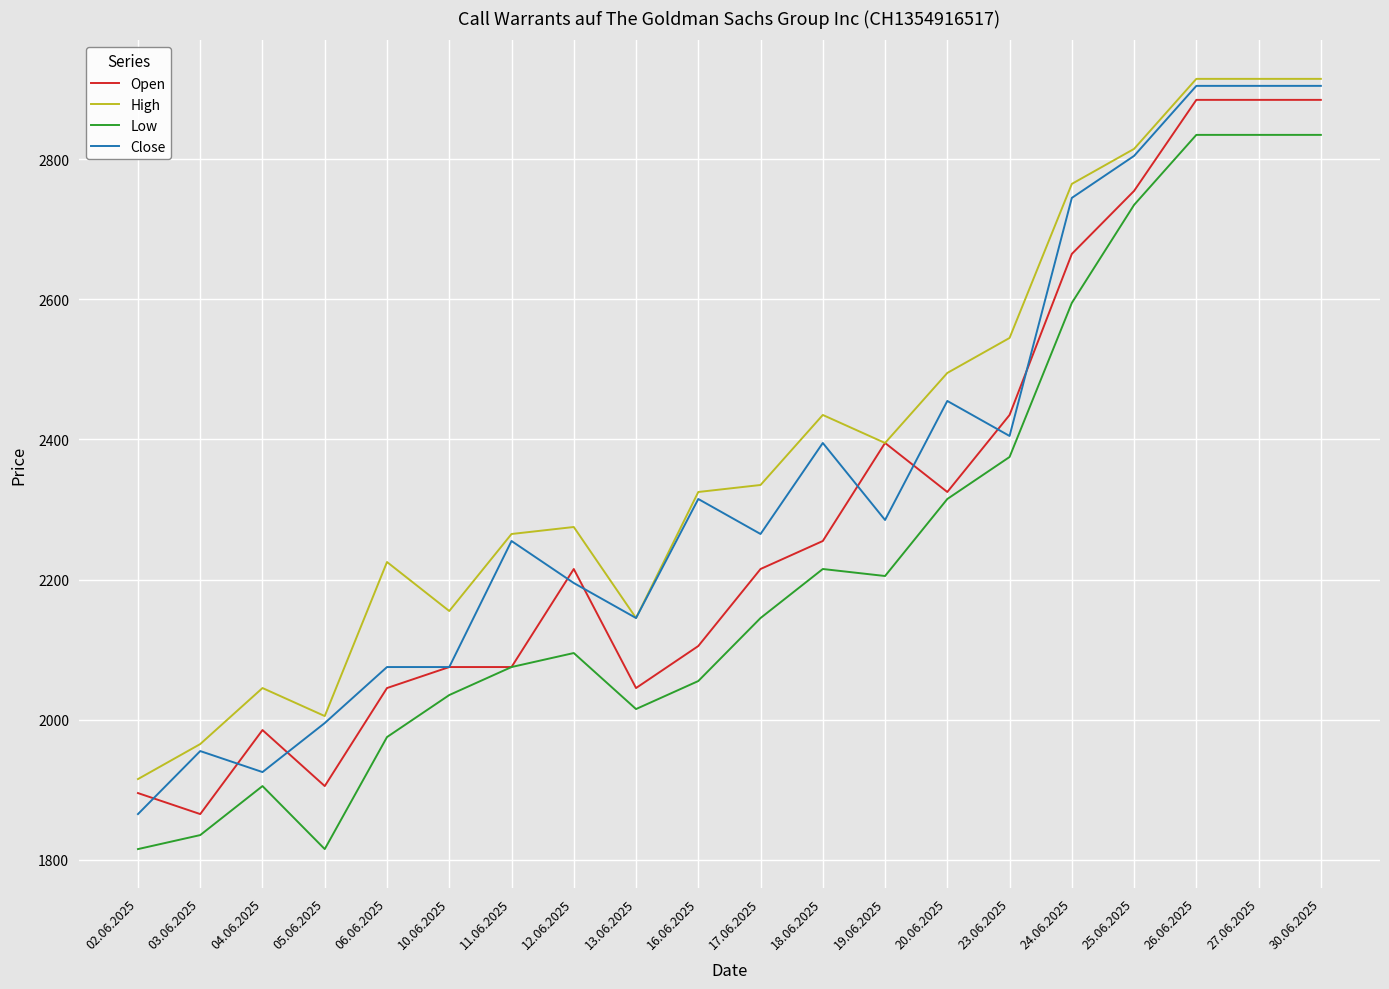

Between 17.06.2025 and 23.06.2025, which series saw the biggest shift?

Low